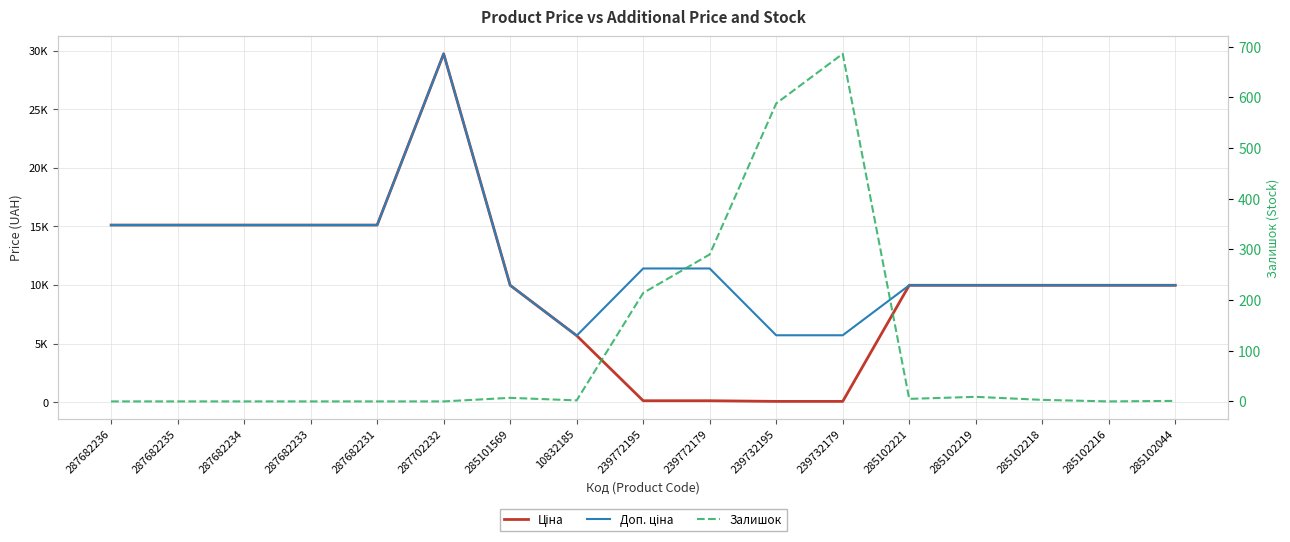

List the series in order of their overall mean, highest first.

Доп. ціна, Ціна, Залишок